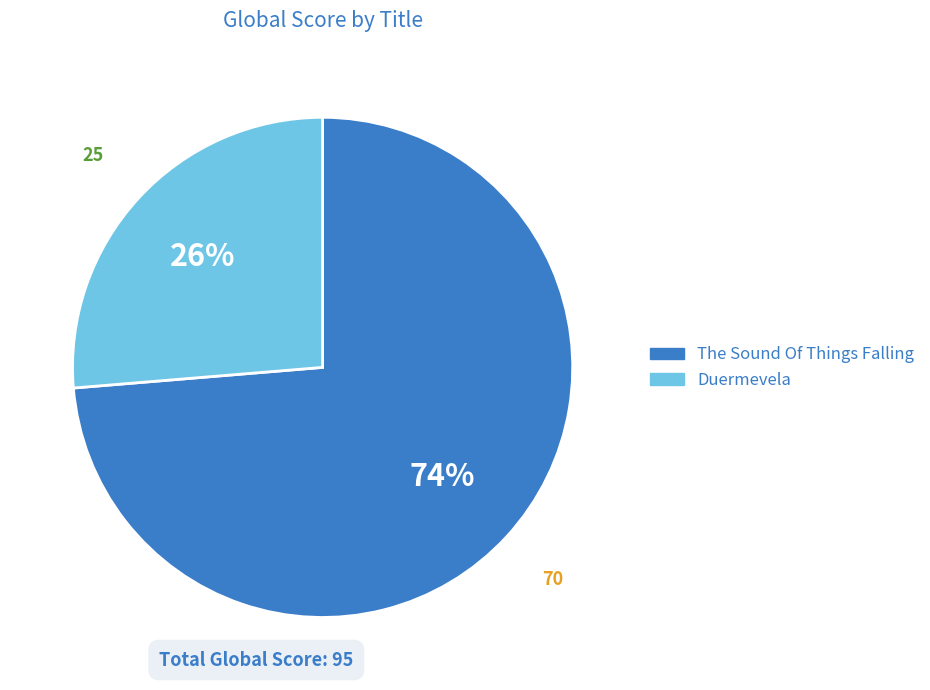

Do Duermevela and The Sound Of Things Falling together represent more than half of the pie?

Yes